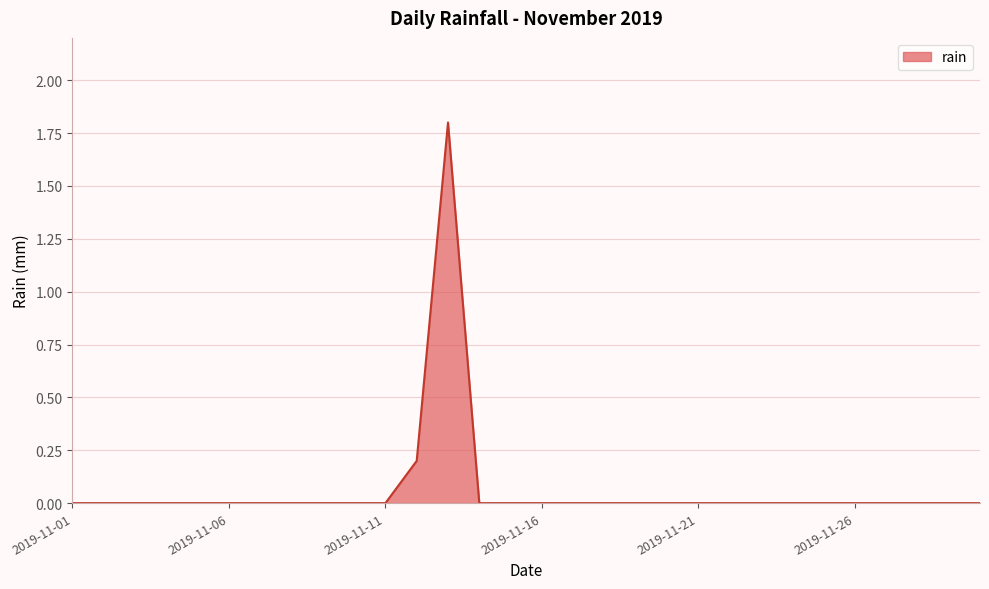

What is the maximum value shown in the chart?

1.8